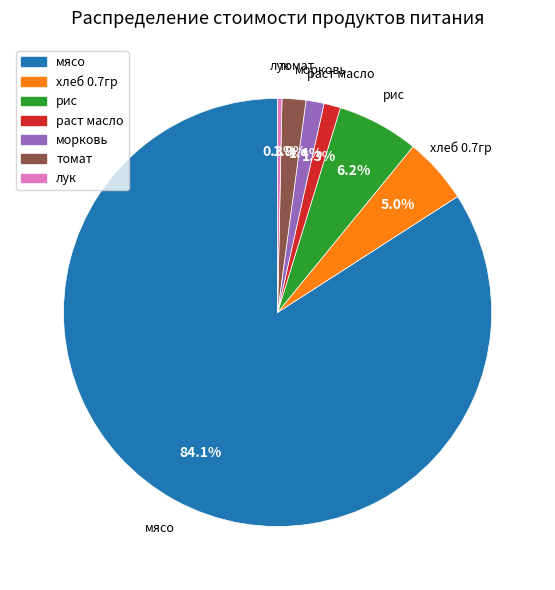

Does мясо represent more than half of the total?

Yes